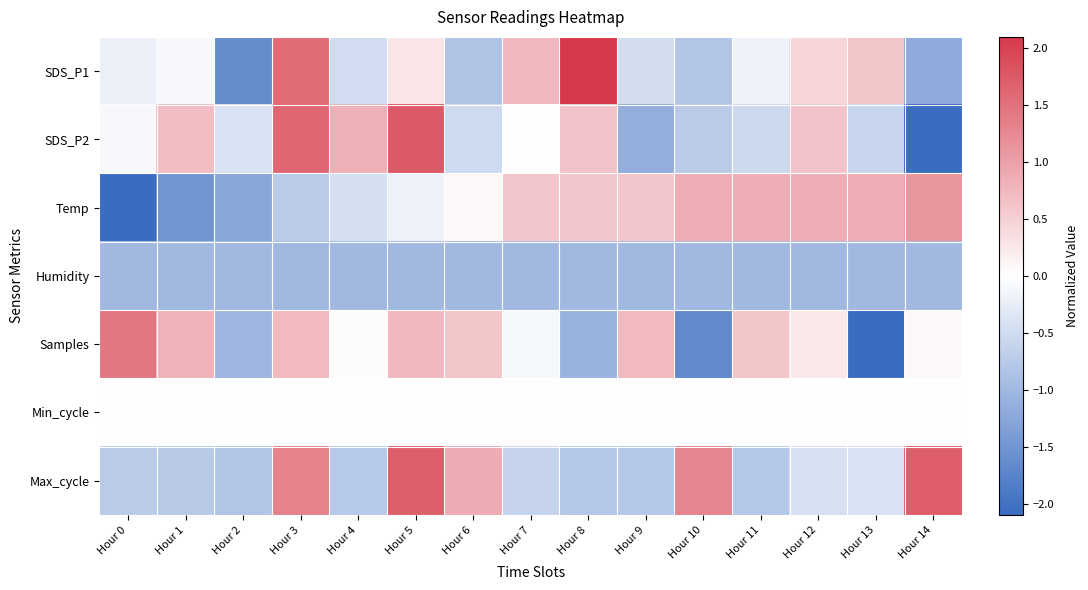

List the series in order of their peak value, highest first.

SDS_P1, SDS_P2, Max_cycle, Samples, Temp, Min_cycle, Humidity